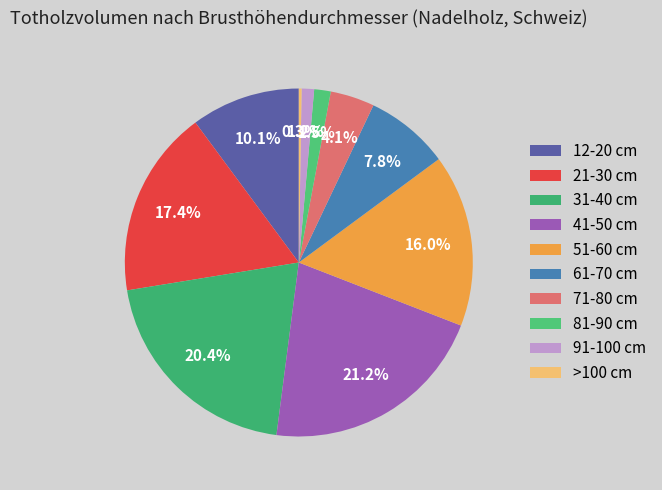

What is the smallest slice in the pie chart?

>100 cm